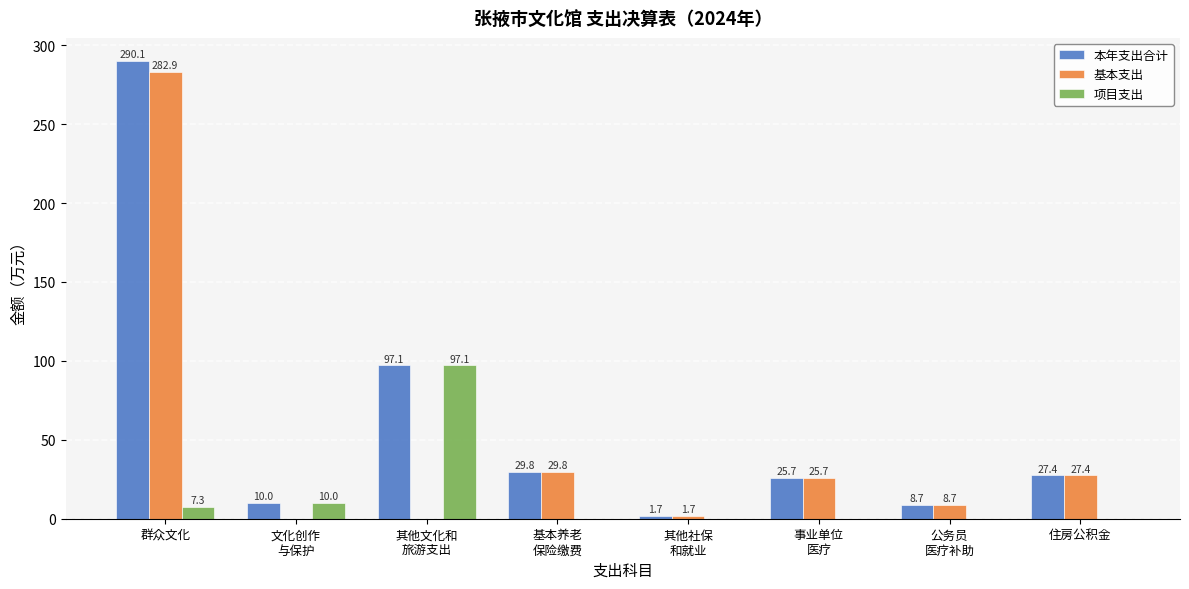

Count the number of data series in this chart.

3